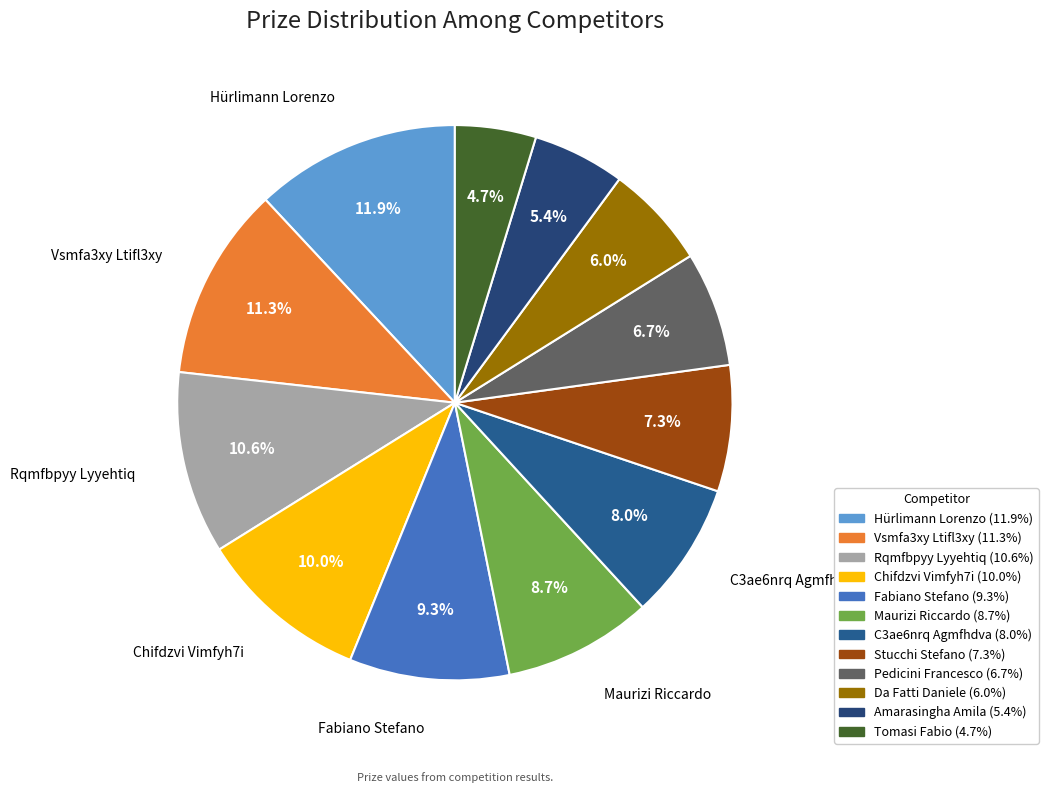

To the nearest percent, what percentage of the pie is Da Fatti Daniele?

6%